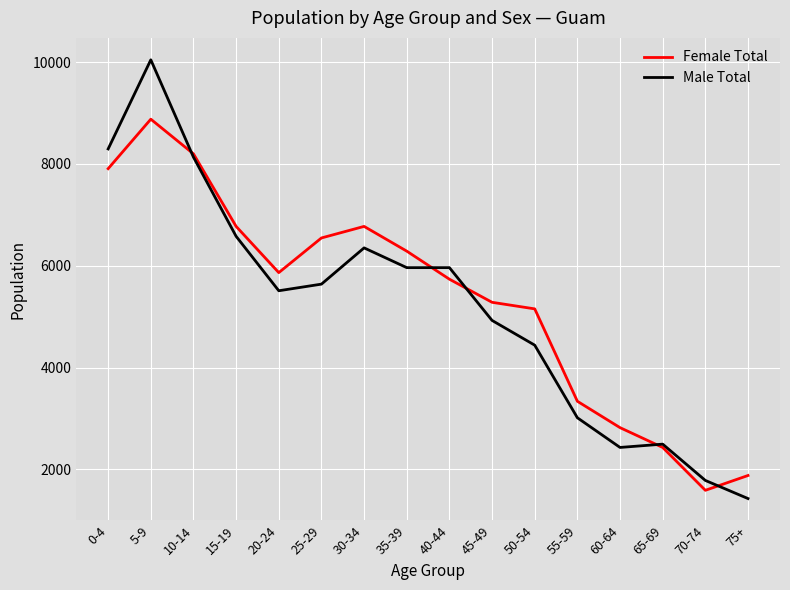

What position from the left is 25-29?

6